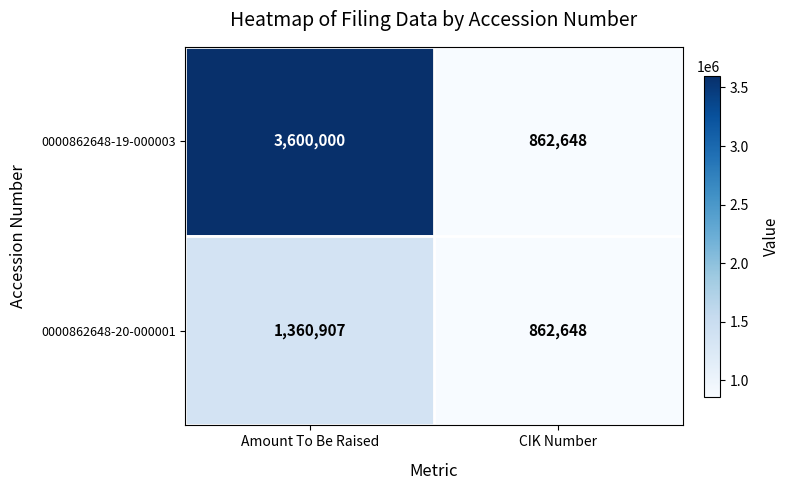

List the series in order of their overall mean, highest first.

0000862648-19-000003, 0000862648-20-000001